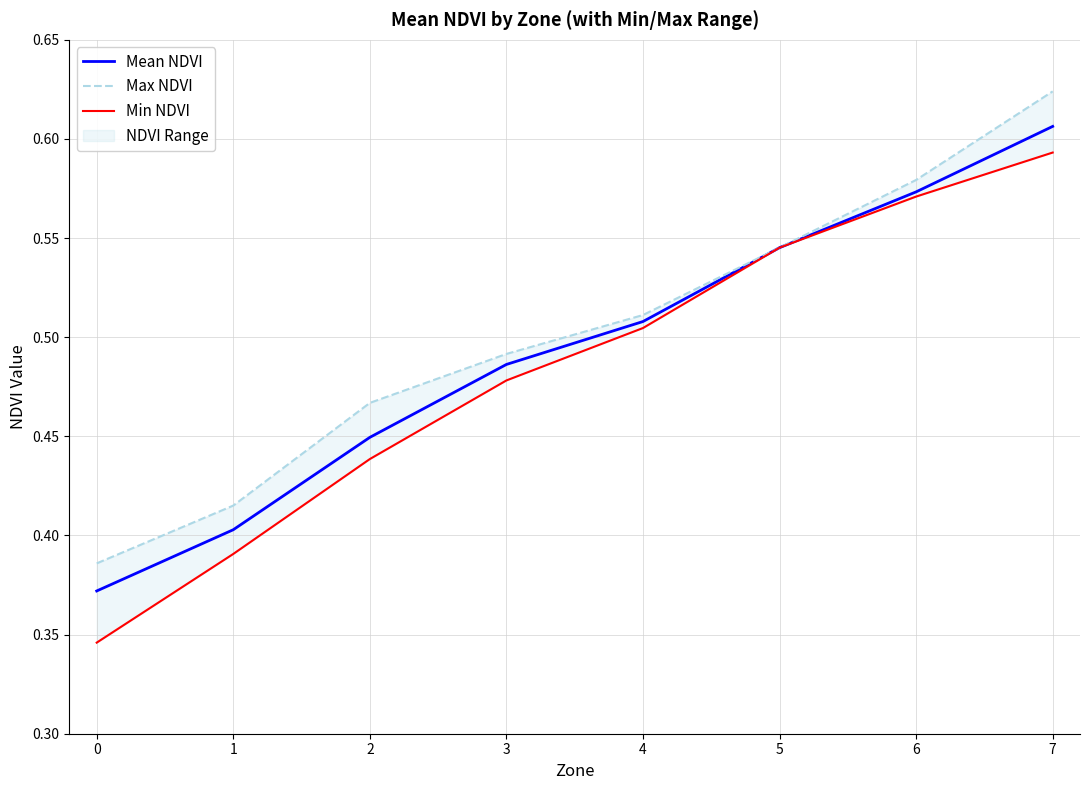

At 6, list the series in order from smallest to largest.

Min NDVI, Mean NDVI, Max NDVI